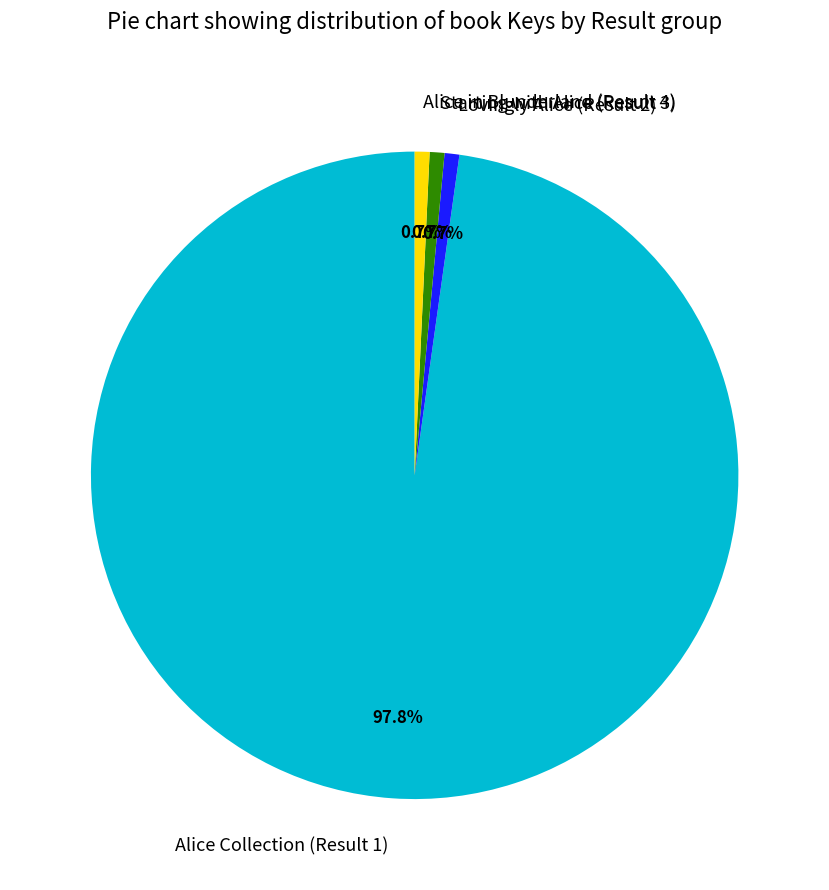

What is the ratio of the value at Lovingly Alice (Result 2) to the value at Starting with Alice (Result 3)?

1.0